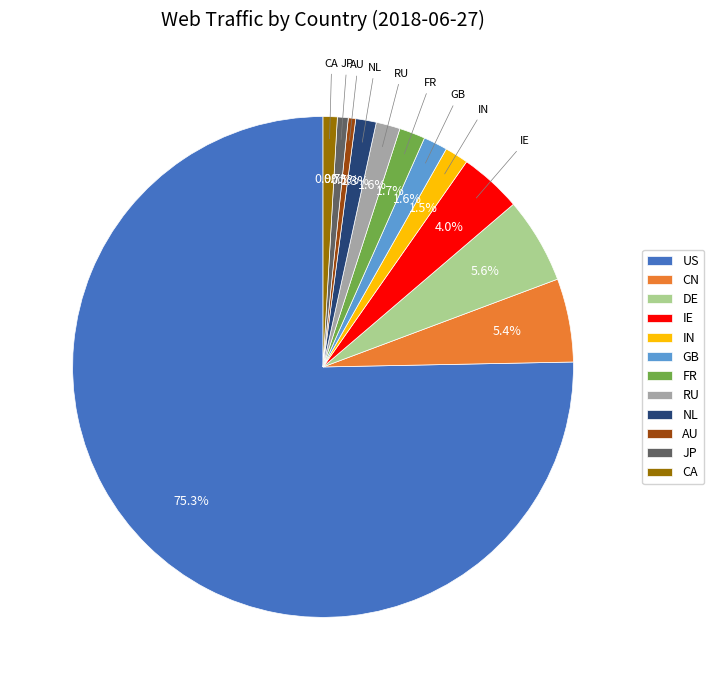

Does US represent more than half of the total?

Yes